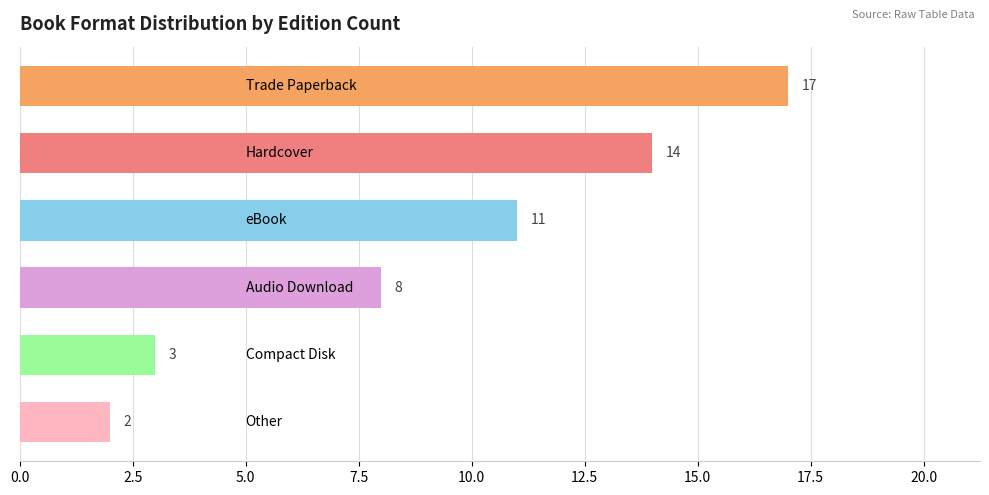

What is the sum of all values?

55